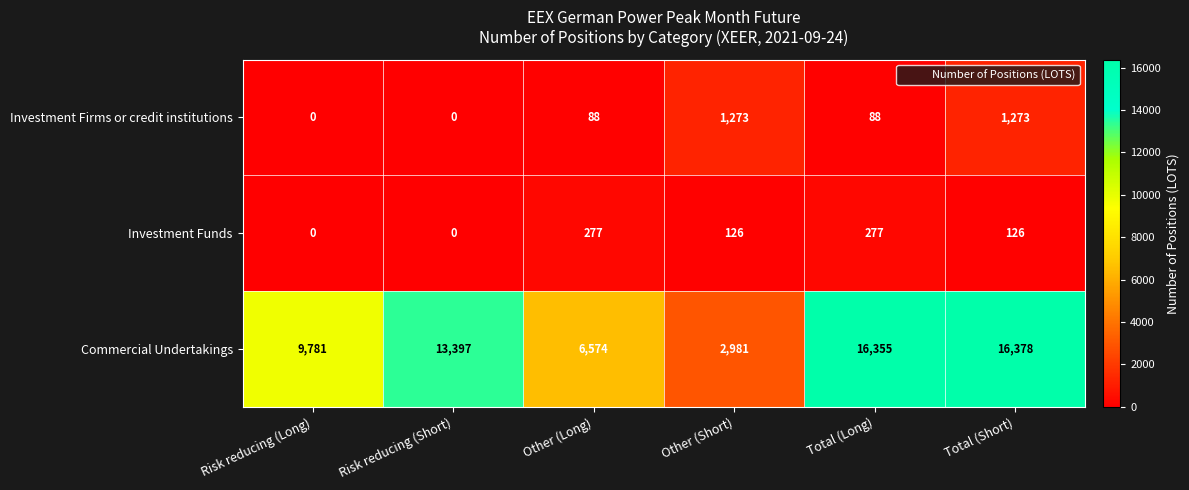

Rank the series by their maximum value, from lowest to highest.

Investment Funds, Investment Firms or credit institutions, Commercial Undertakings